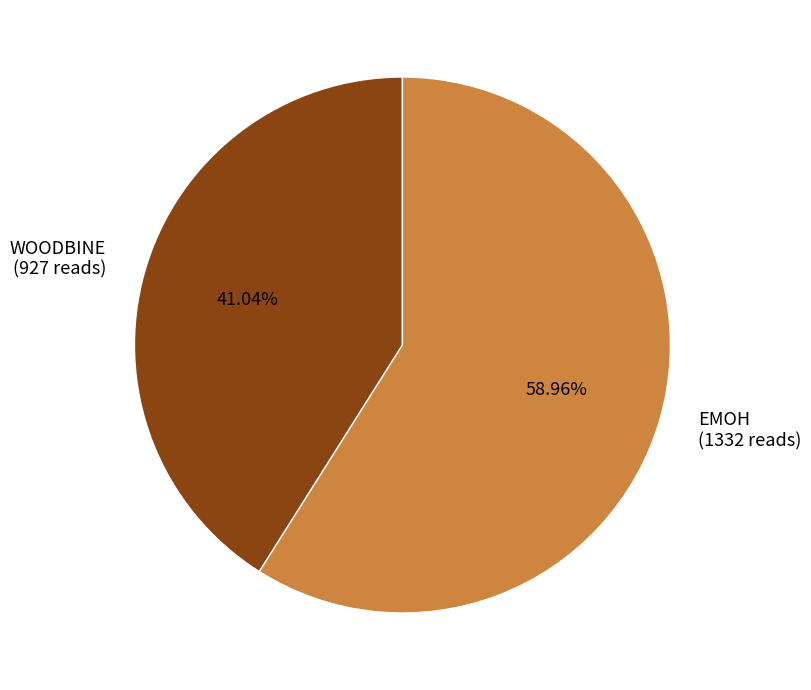

Count the number of slices in the pie.

2